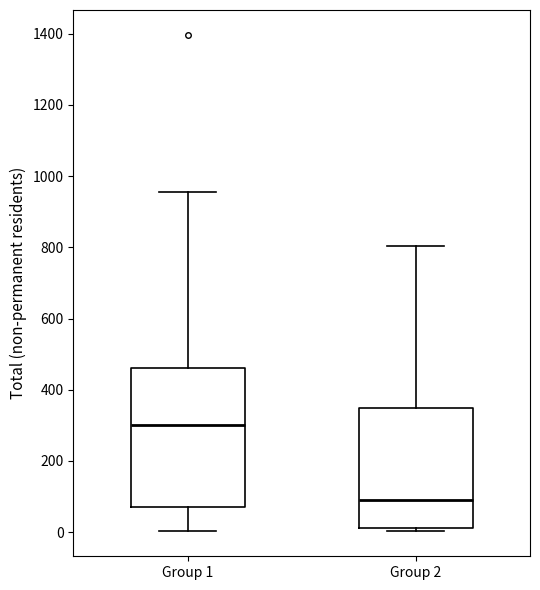

Reading left to right, read every box against the y-axis: the position of its median line, the range the box covers, and the ends of its whiskers. The values are not printed on the chart, so give them approximately, as read against the axis.

Group 1: median 300, box 60 to 460, whiskers 0 to 960
Group 2: median 80, box 20 to 340, whiskers 0 to 800